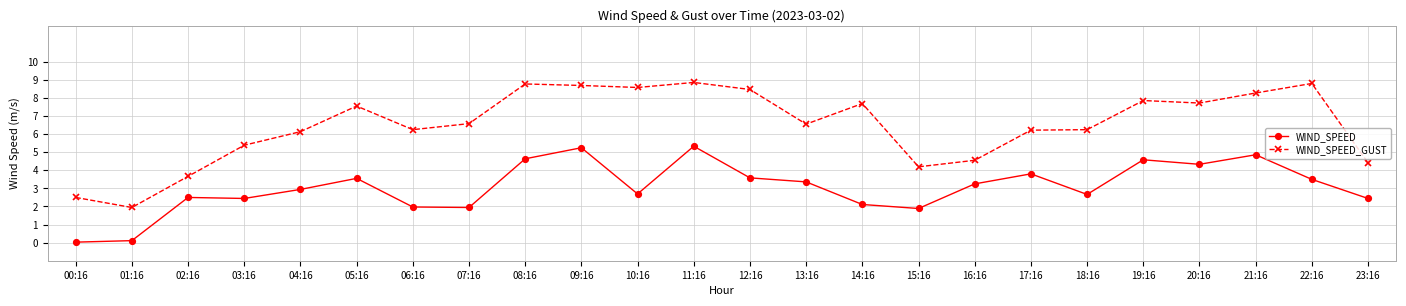

True or false: WIND_SPEED and WIND_SPEED_GUST intersect in this chart.

False